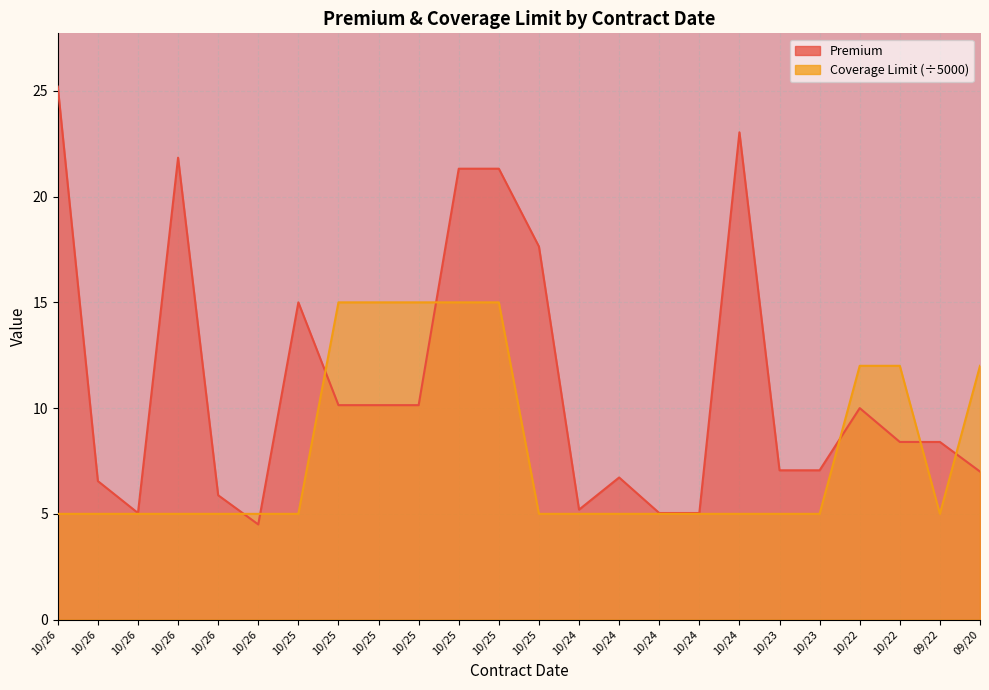

List the series in order of their peak value, lowest first.

Coverage Limit, Premium